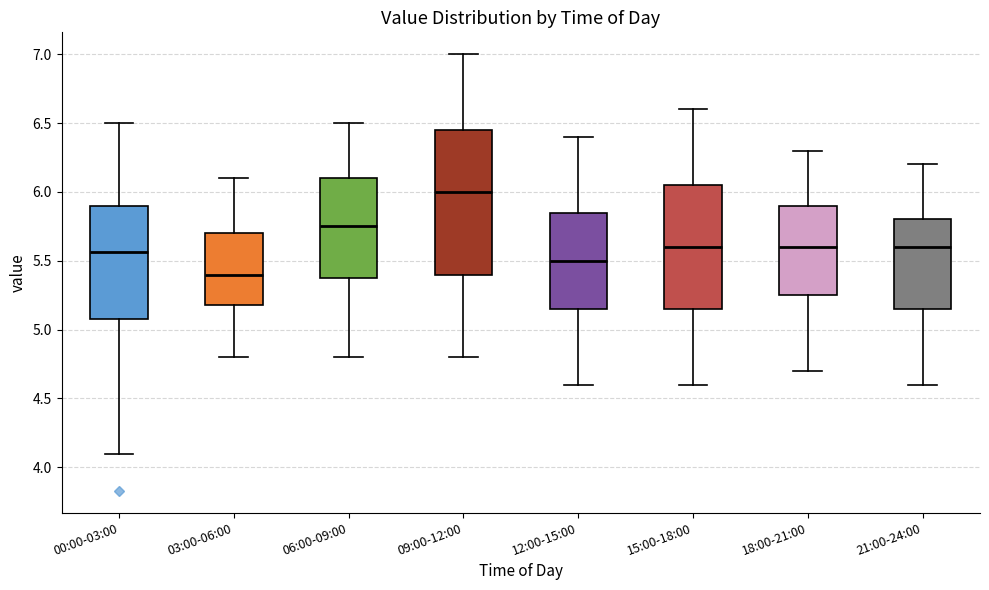

Reading left to right, transcribe this box plot: for each box, give where its median line is, the range the box spans, and where its two whiskers end, as read against the y-axis. The values are not printed on the chart, so give them approximately, as read against the axis.

00:00-03:00: median 5.55, box 5.10 to 5.90, whiskers 4.10 to 6.50
03:00-06:00: median 5.40, box 5.20 to 5.70, whiskers 4.80 to 6.10
06:00-09:00: median 5.75, box 5.40 to 6.10, whiskers 4.80 to 6.50
09:00-12:00: median 6.00, box 5.40 to 6.45, whiskers 4.80 to 7.00
12:00-15:00: median 5.50, box 5.15 to 5.85, whiskers 4.60 to 6.40
15:00-18:00: median 5.60, box 5.15 to 6.05, whiskers 4.60 to 6.60
18:00-21:00: median 5.60, box 5.25 to 5.90, whiskers 4.70 to 6.30
21:00-24:00: median 5.60, box 5.15 to 5.80, whiskers 4.60 to 6.20